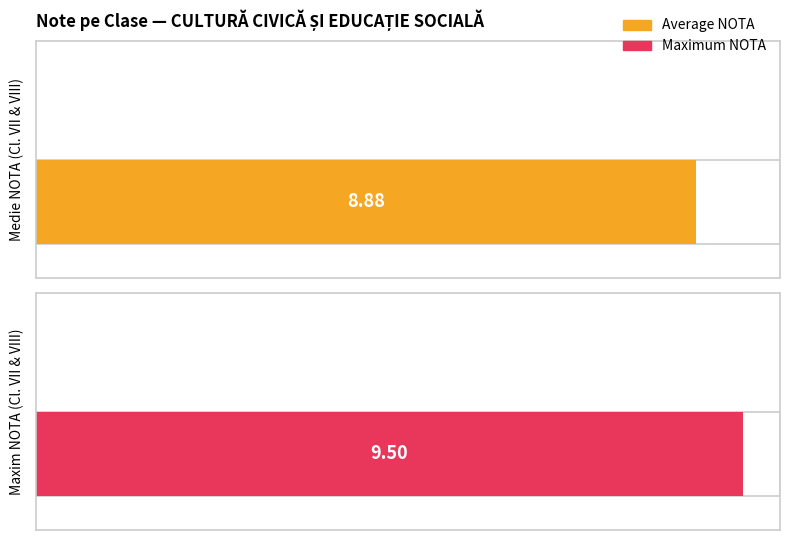

How many series are shown in this chart?

2